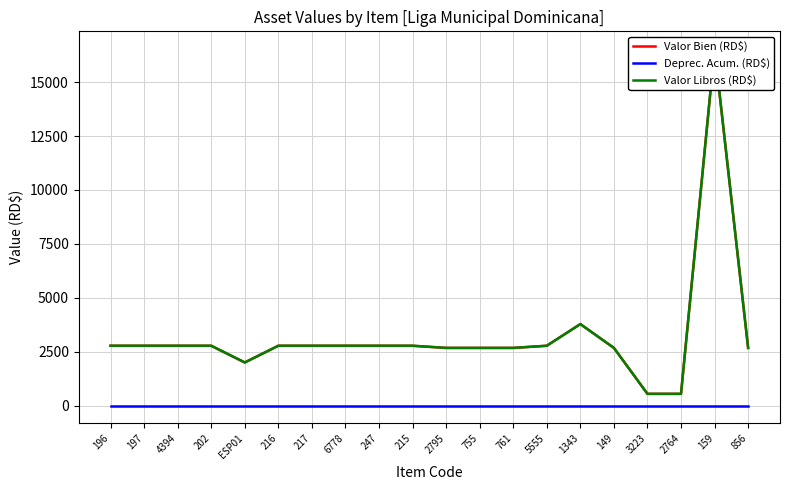

Where does the Valor Libros (RD$) series first go above 2775?

1343